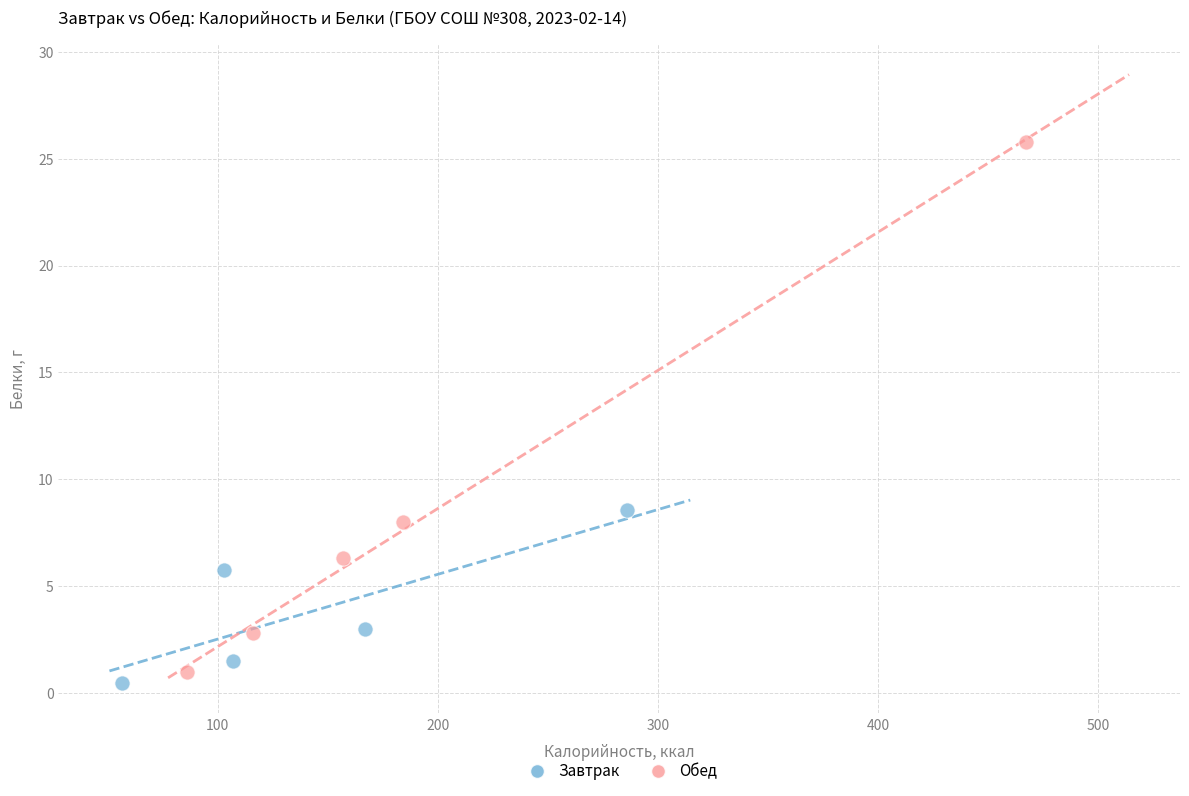

Which series contains the highest Y value?

Обед